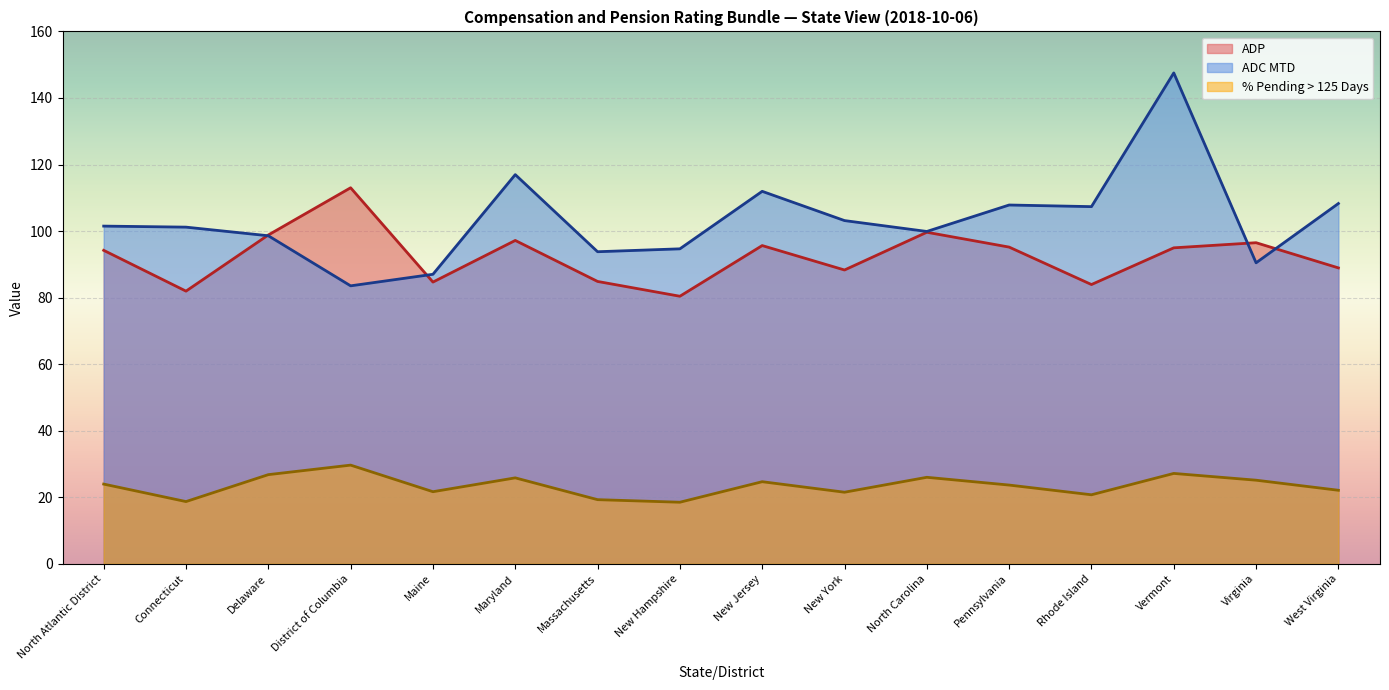

Which series has the widest spread of values?

ADC MTD